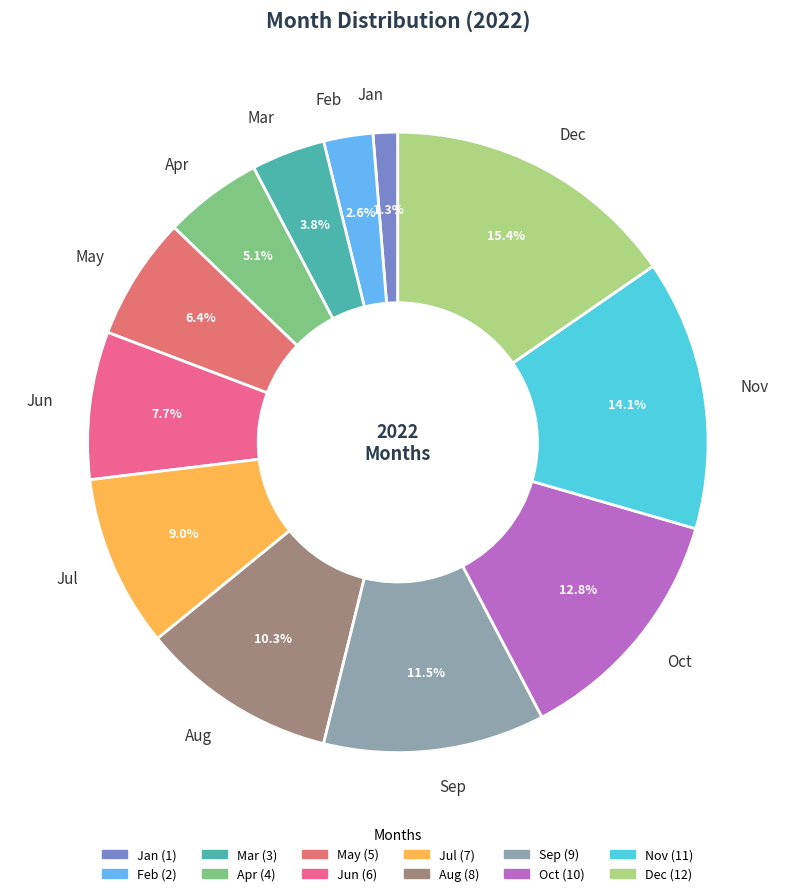

Which category has the biggest portion of the pie?

Dec